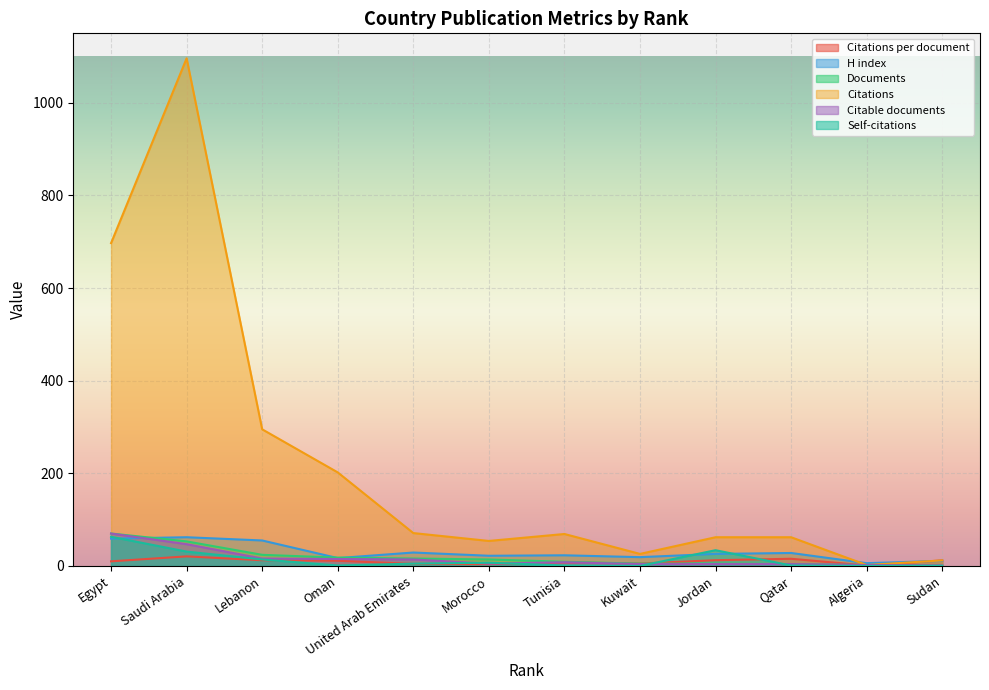

The Citations per document series shows 3.6 at Jordan. True or false?

False